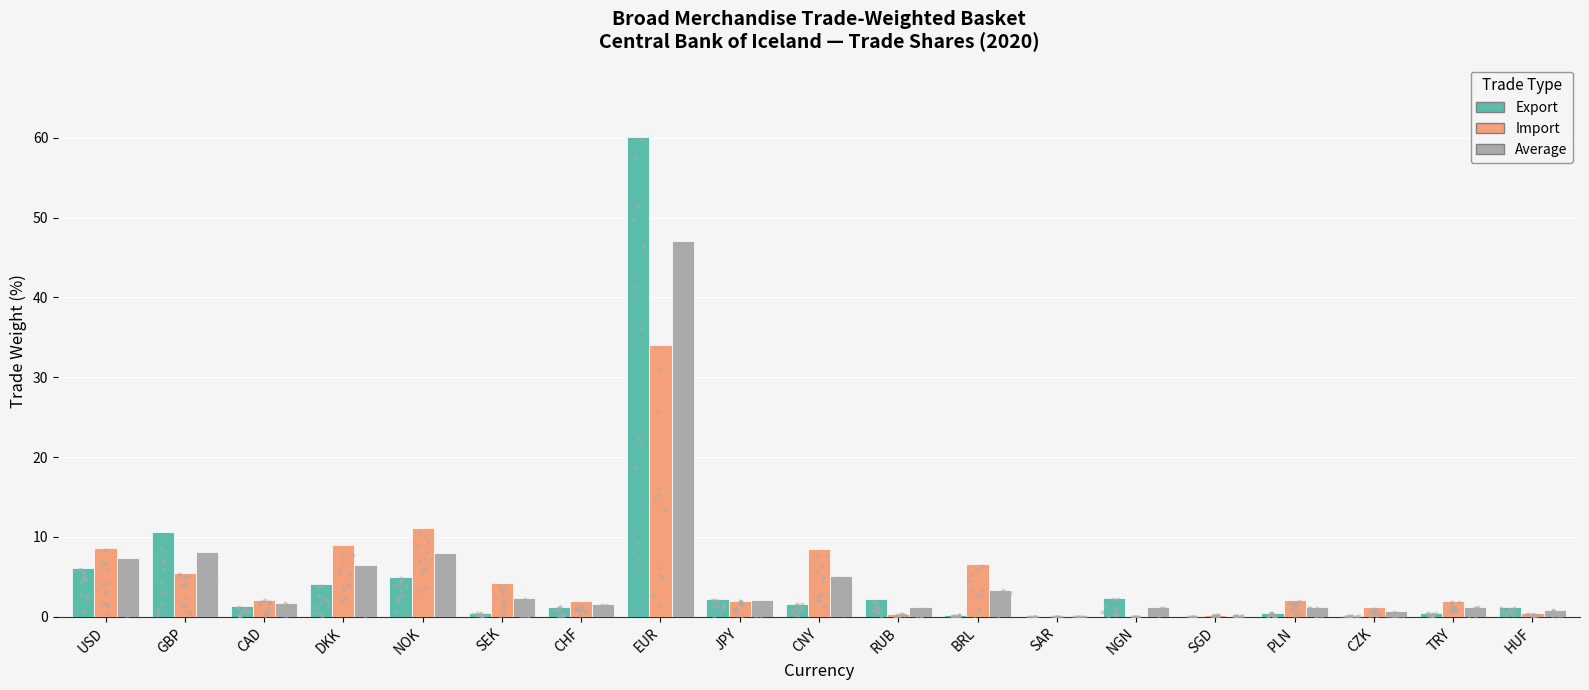

Is the value of Average at HUF greater than the value of Export at USD?

No